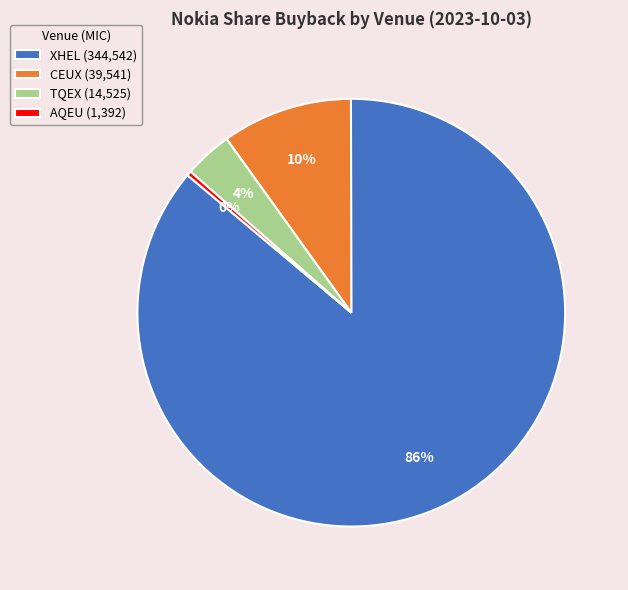

Which slice is the smallest?

AQEU